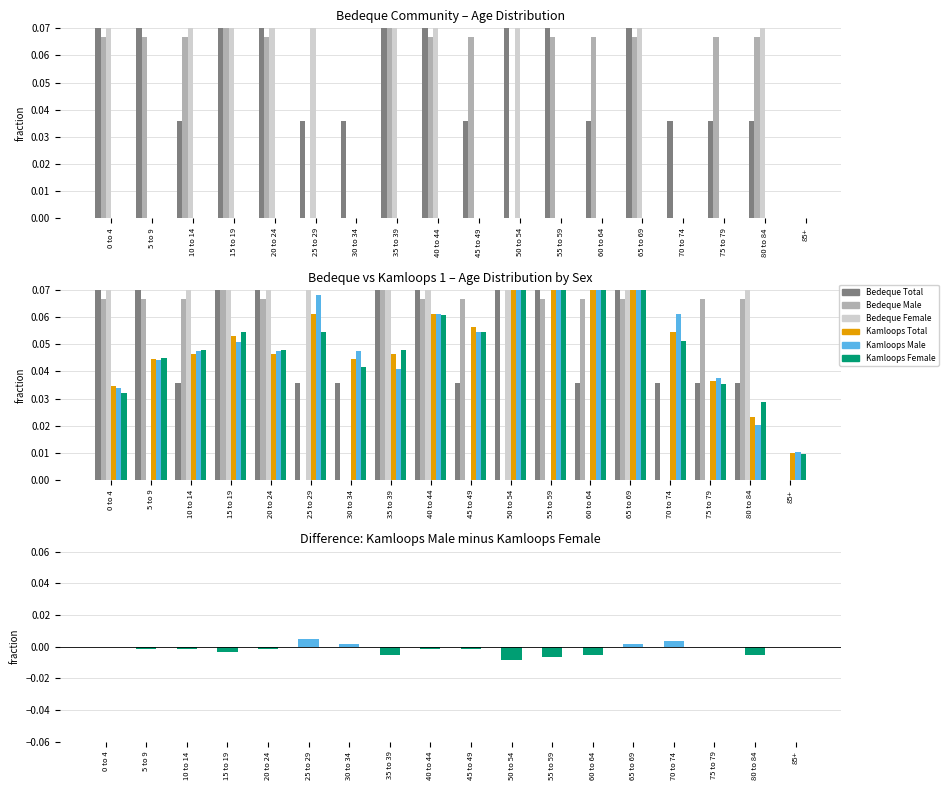

Which label corresponds to the largest value in the chart?

50 to 54